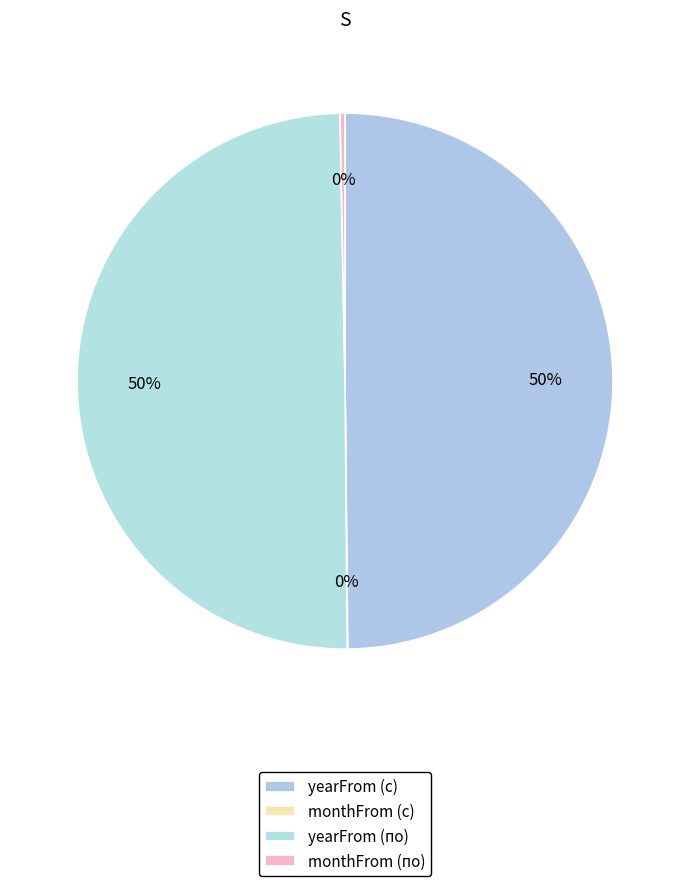

How many slices are in this pie chart?

4